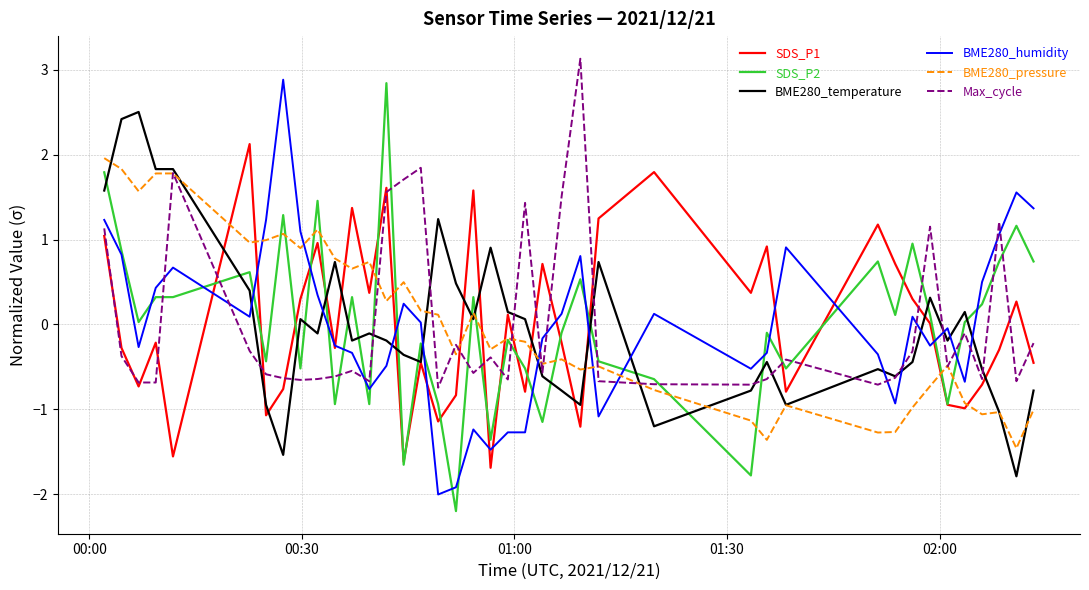

Which series ends up on top after the final intersection of BME280_humidity and BME280_temperature?

BME280_humidity